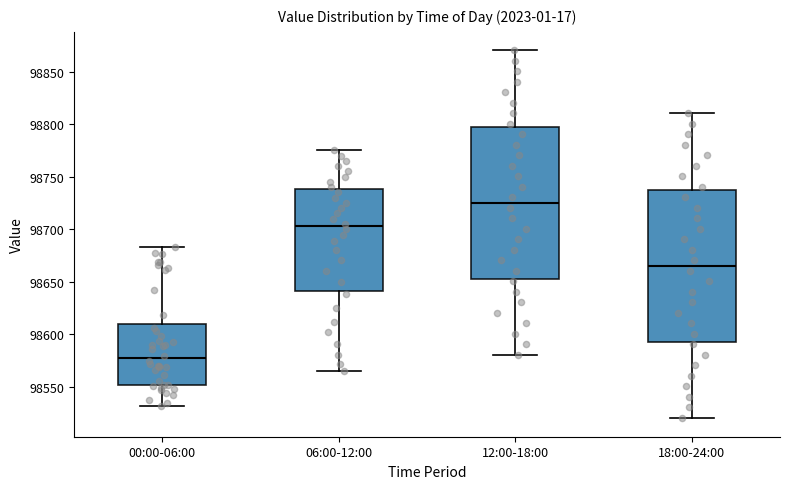

Reading left to right, transcribe this box plot: for each box, give where its median line is, the range the box spans, and where its two whiskers end, as read against the y-axis. The values are not printed on the chart, so give them approximately, as read against the axis.

00:00-06:00: median 98575, box 98550 to 98610, whiskers 98530 to 98685
06:00-12:00: median 98705, box 98640 to 98740, whiskers 98565 to 98775
12:00-18:00: median 98725, box 98655 to 98800, whiskers 98580 to 98870
18:00-24:00: median 98665, box 98595 to 98740, whiskers 98520 to 98810